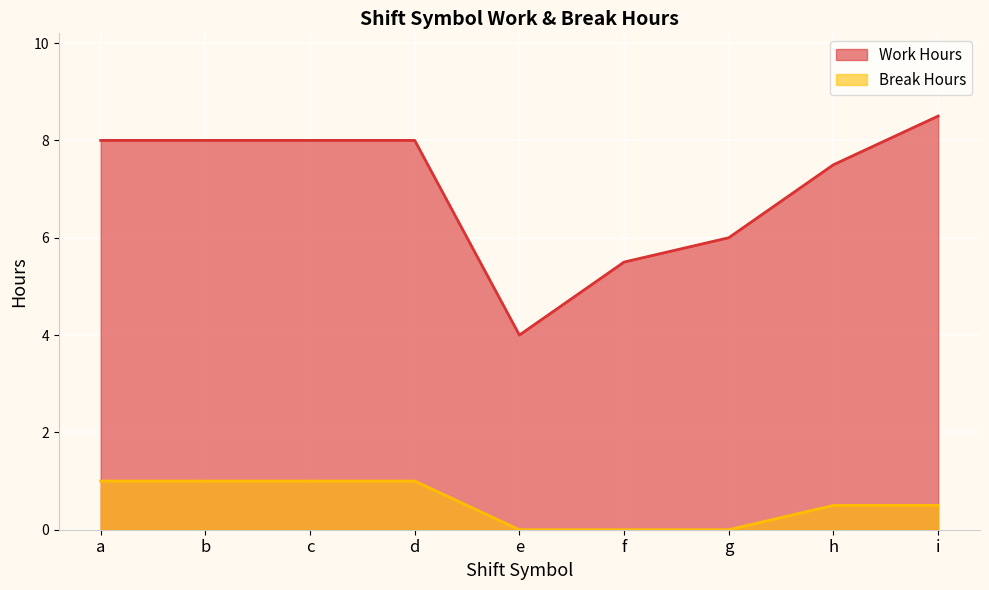

What is the value of the Work Hours point at the 9th from the left?

8.5